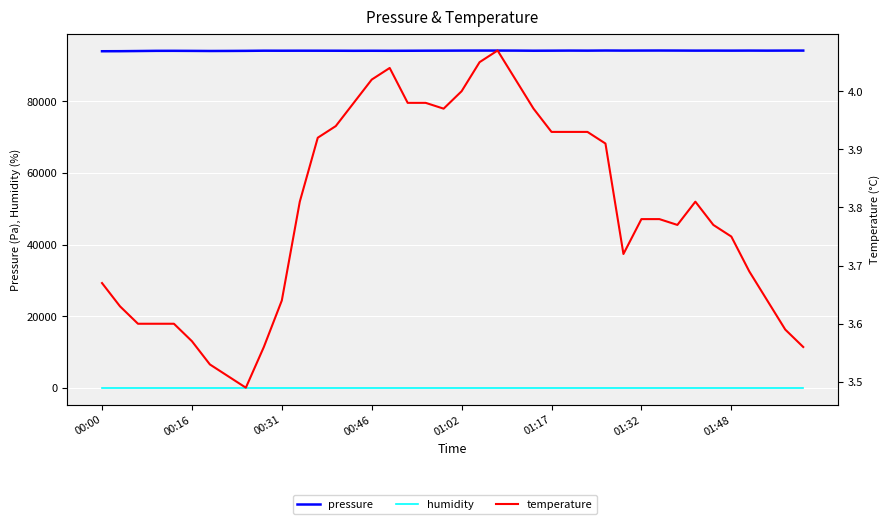

True or false: pressure and humidity cross at least once.

False